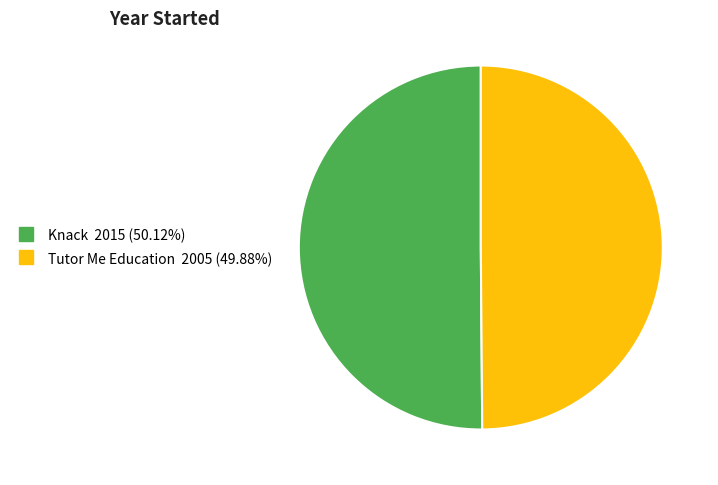

Is the sum of Knack and Tutor Me Education greater than half?

Yes